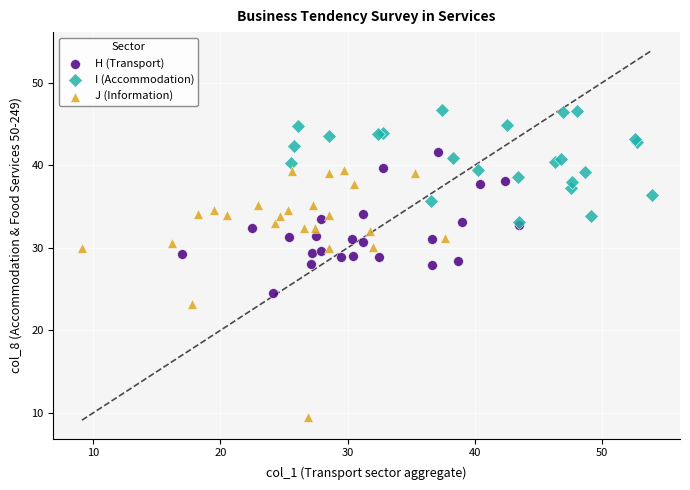

Which series reaches the maximum Y coordinate?

I (Accommodation)